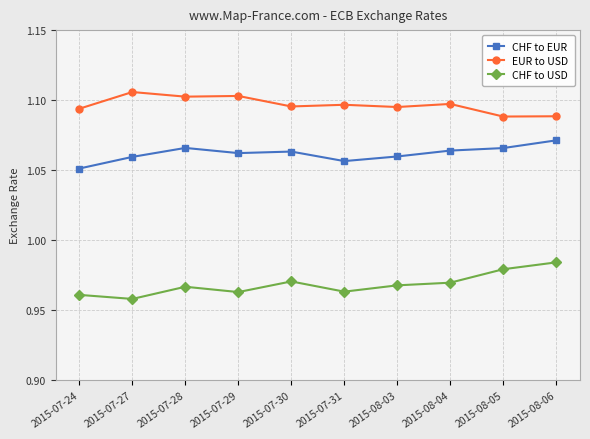

What is the label of the 10th point from the left?

2015-08-06